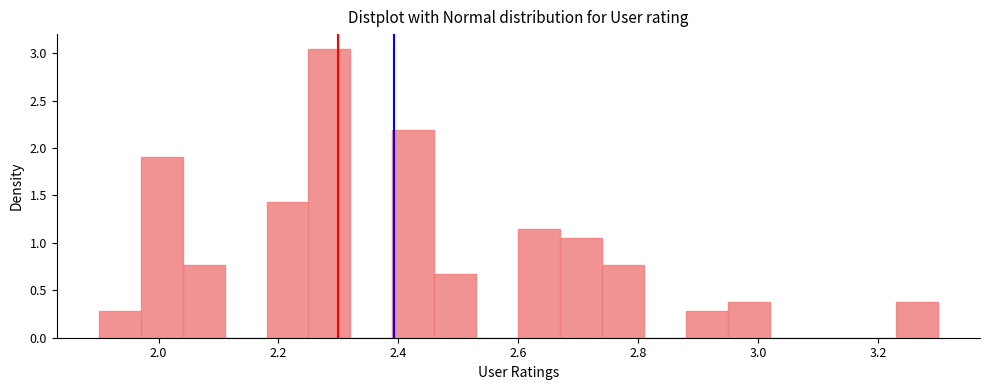

Around what value on the x-axis is the tallest bar? Give the approximate position of its centre, as read against the axis.

2.28